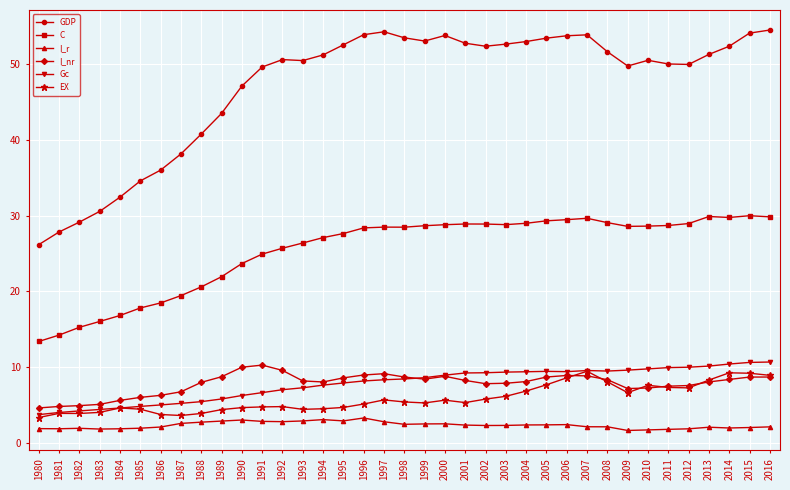

True or false: I_r has a value of 1.9 at 1982.

True